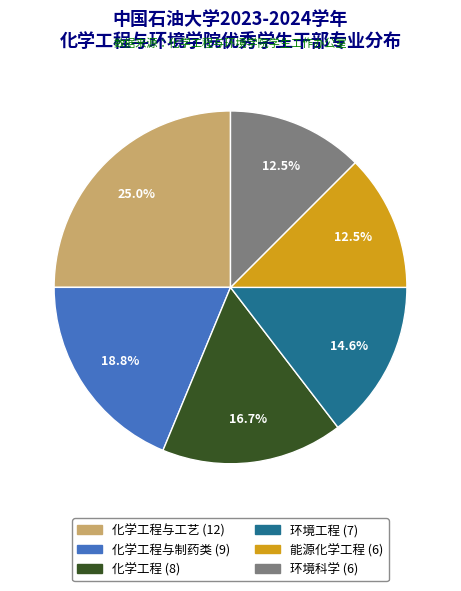

Is there a majority slice in this chart?

No